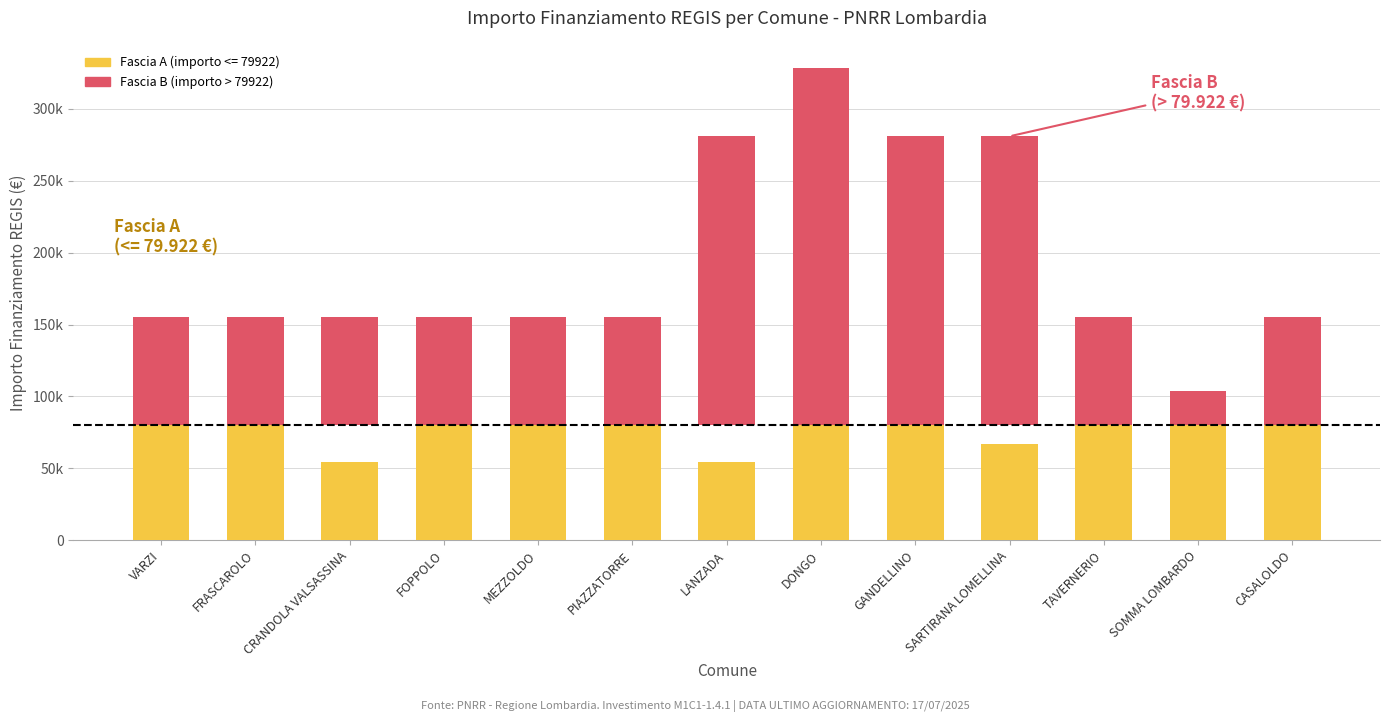

Reading right to left, what are all the values shown in this chart?

CASALOLDO=75312	SOMMA LOMBARDO=23522	TAVERNERIO=75312	SARTIRANA LOMELLINA=201010	GANDELLINO=201010	DONGO=248238	LANZADA=201010	PIAZZATORRE=75312	MEZZOLDO=75312	FOPPOLO=75312	CRANDOLA VALSASSINA=75312	FRASCAROLO=75312	VARZI=75312